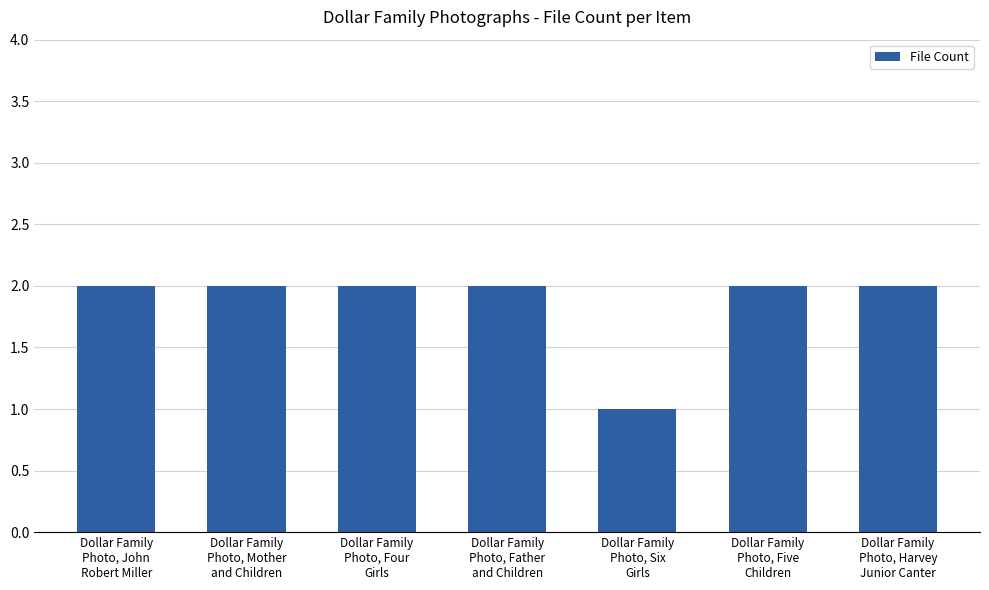

Count the number of data series in this chart.

1